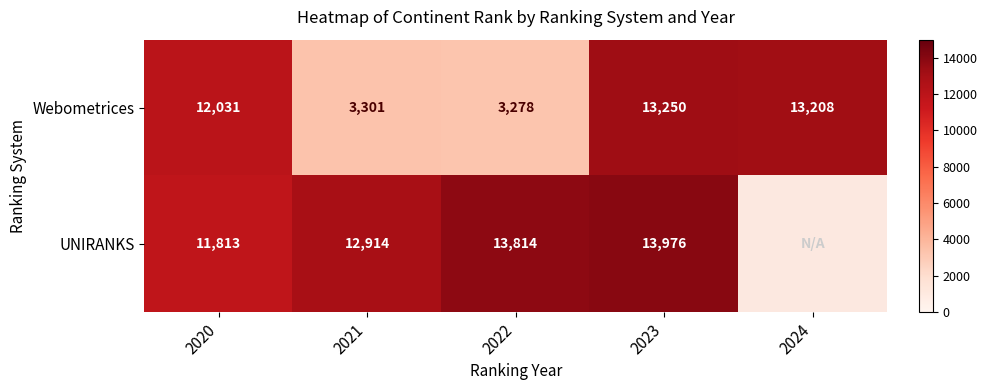

What is the average value of the Webometrices series?

9014